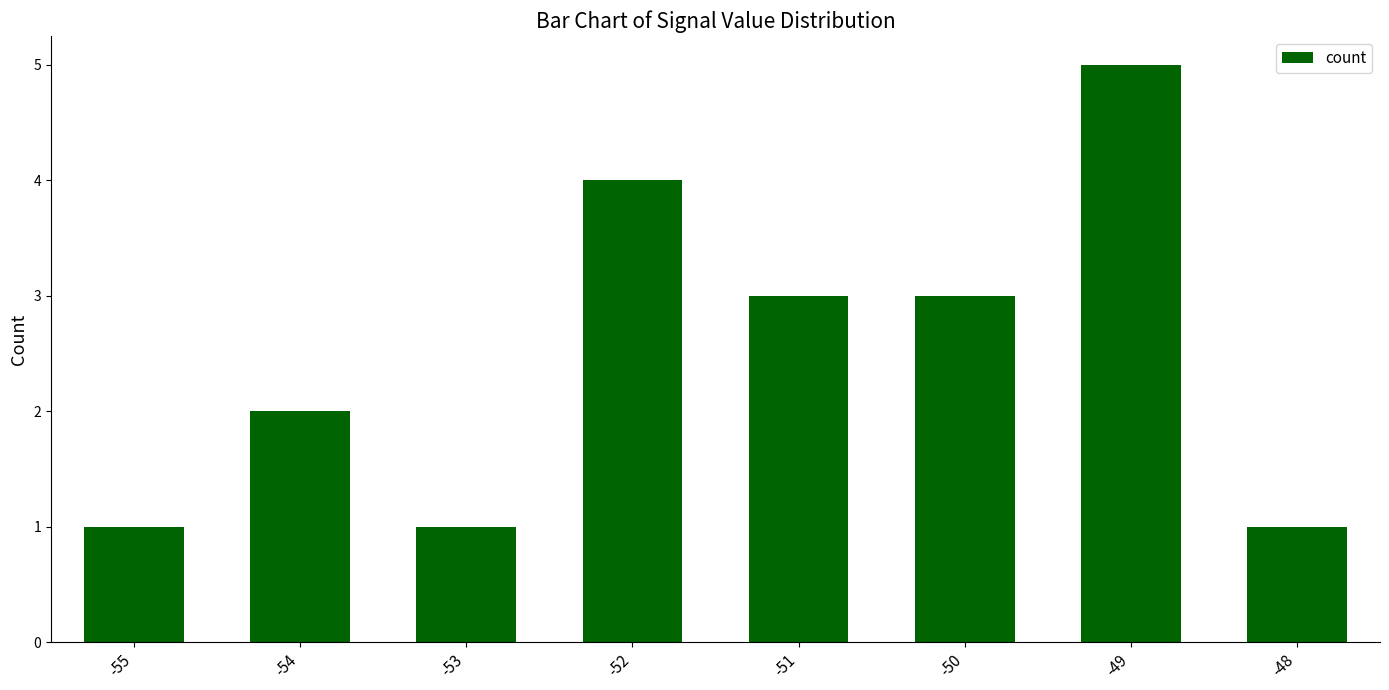

Does the chart contain stacked bars?

No